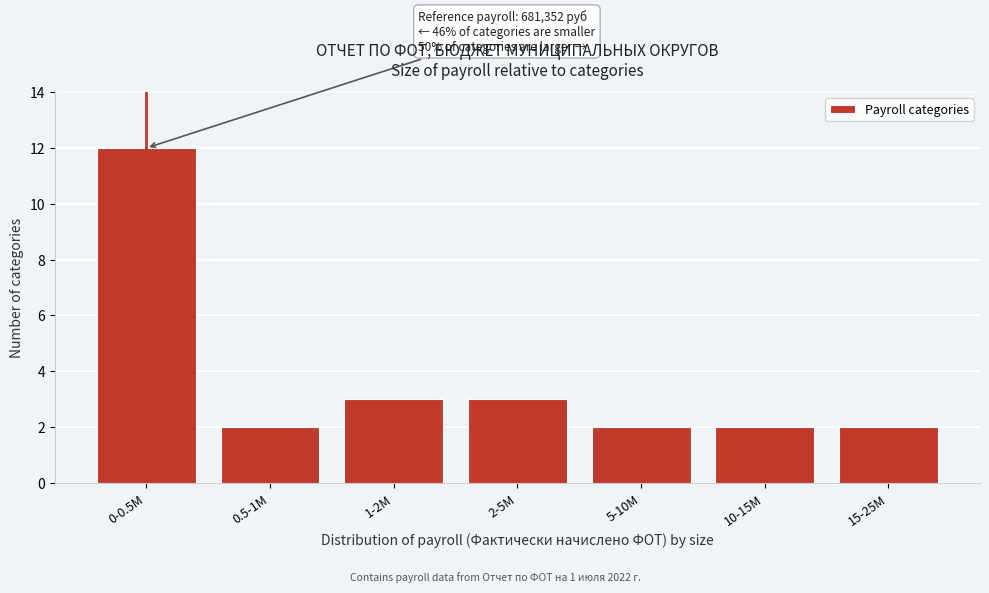

Reading left to right, extract all data points from this chart.

12	2	3	3	2	2	2